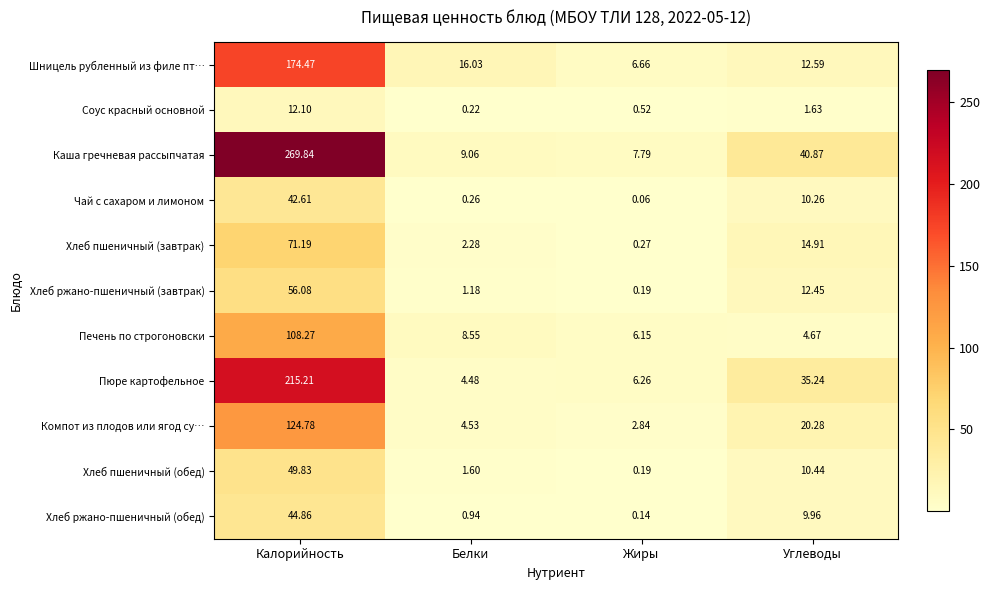

What is the difference between the highest and lowest values at Углеводы?

39.2